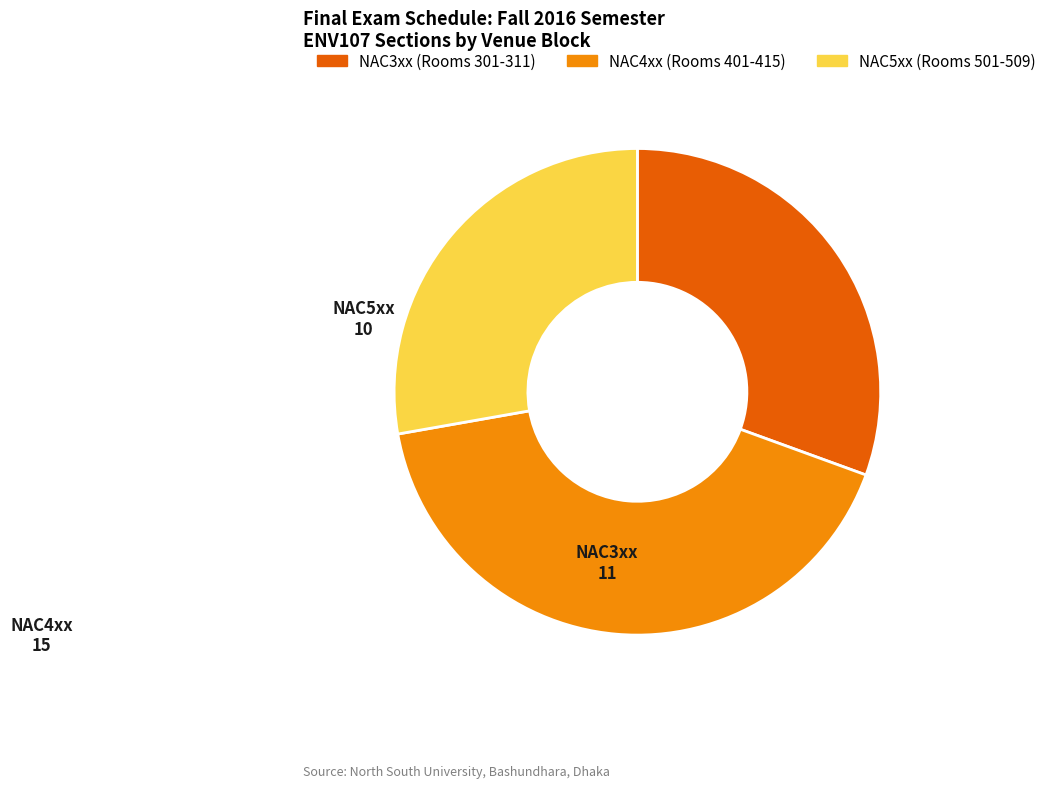

The NAC3xx (Rooms 301-311) slice represents 31% of the pie. True or false?

True